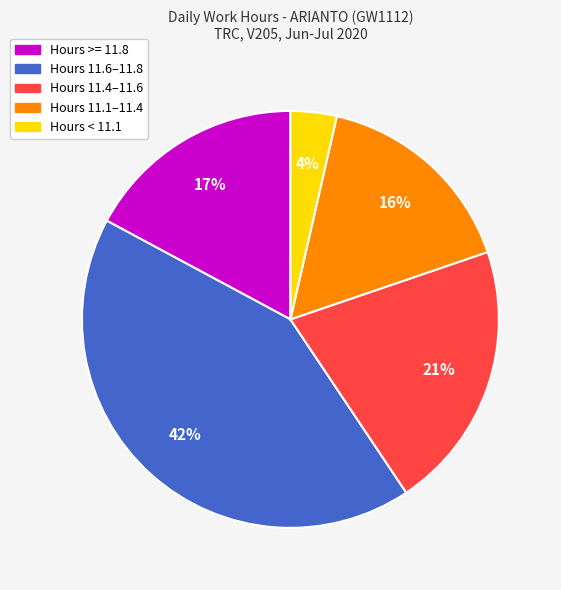

To the nearest percent, what is the average slice percentage?

20%